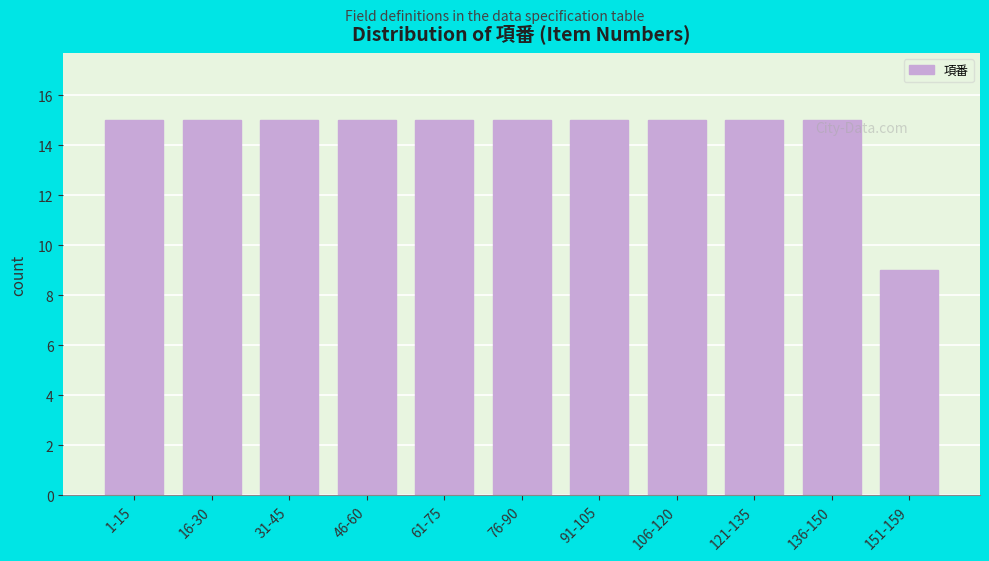

Reading left to right, transcribe all the data shown in this chart.

1-15=15	16-30=15	31-45=15	46-60=15	61-75=15	76-90=15	91-105=15	106-120=15	121-135=15	136-150=15	151-159=9